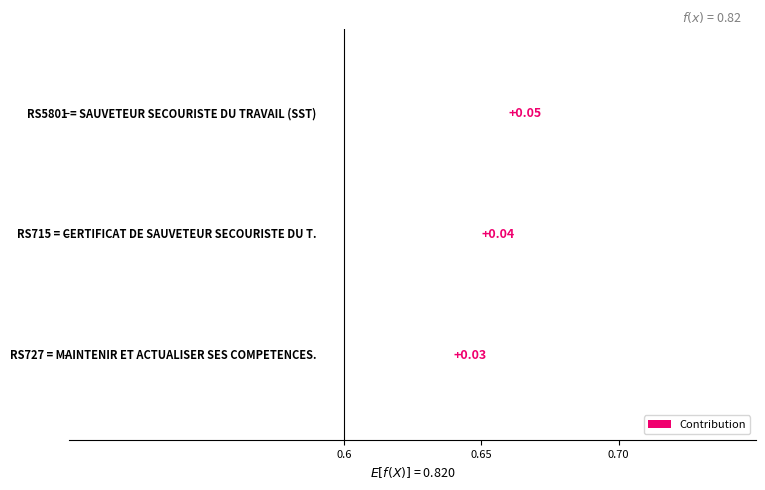

Reading left to right, transcribe all the data shown in this chart.

0.1	0.0	0.0